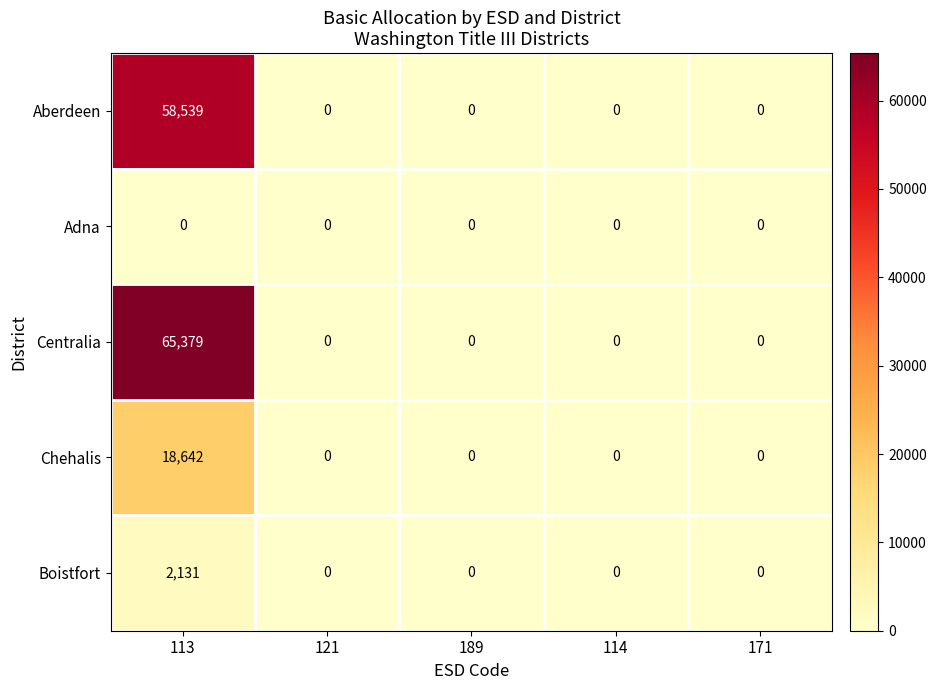

What is the difference between the maximum and minimum values in the Chehalis series?

18642